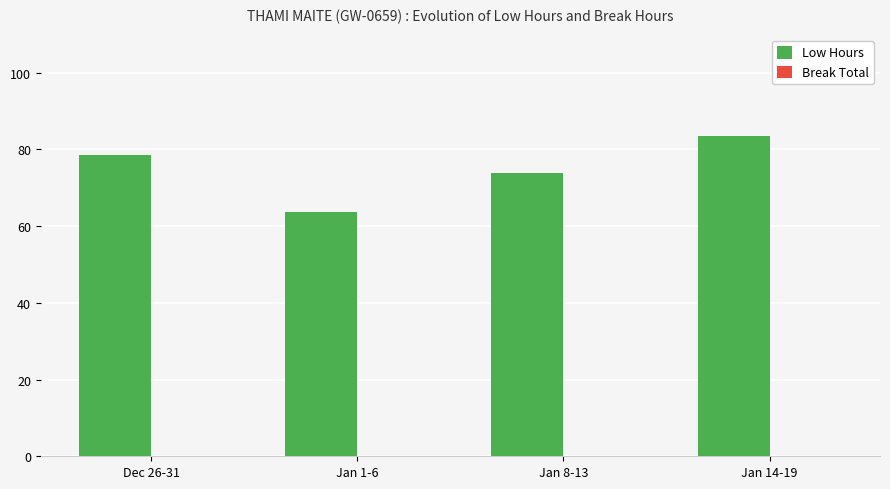

Which has a higher value, Jan 1-6 or Dec 26-31?

Dec 26-31